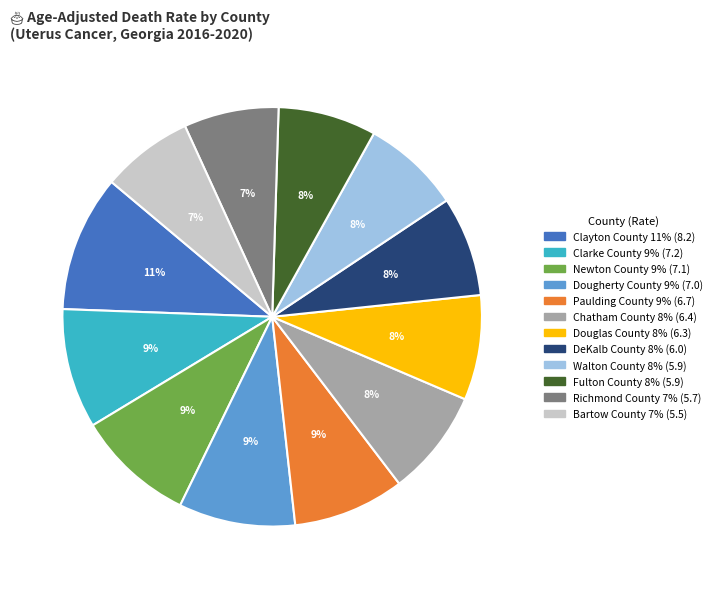

The Walton County slice represents 8% of the pie. True or false?

True